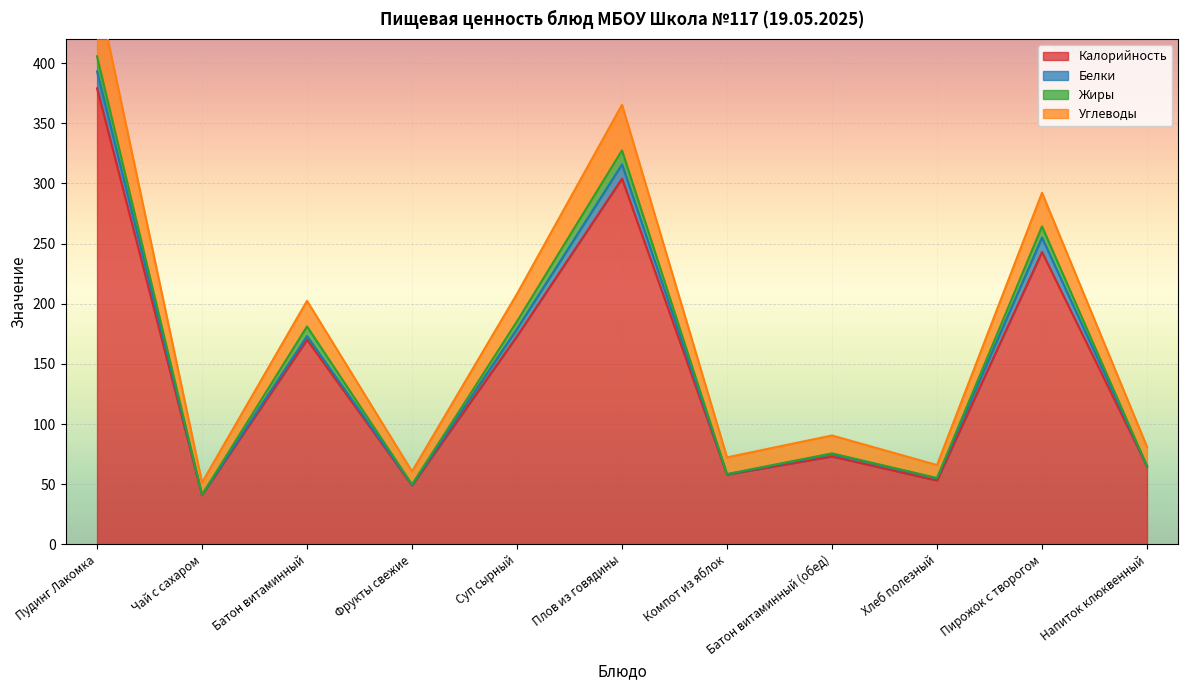

At which label does Жиры reach its peak?

Пудинг Лакомка